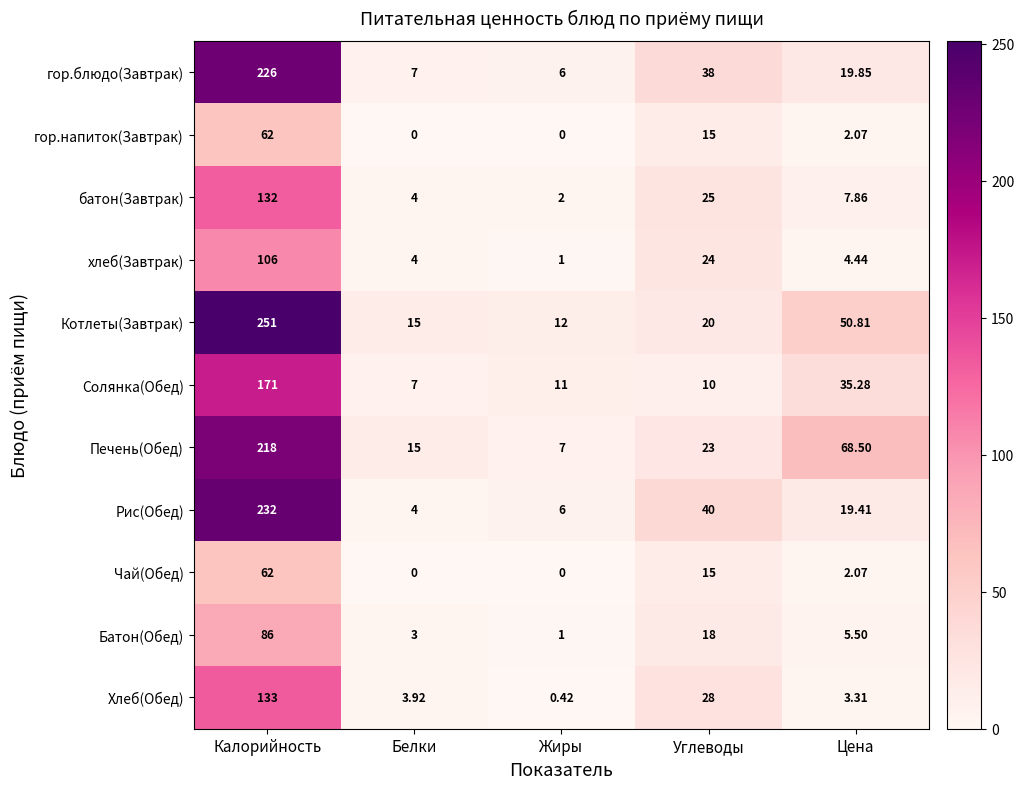

Where does the Батон(Обед) series first go above 5?

Калорийность